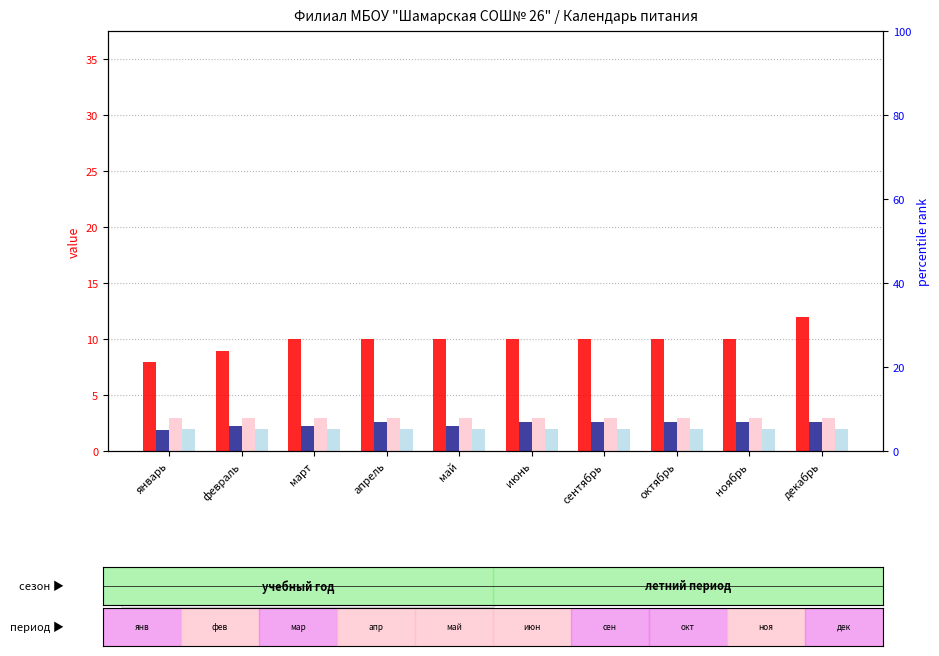

True or false: percentile rank within the sample has a value of 6 at февраль.

True